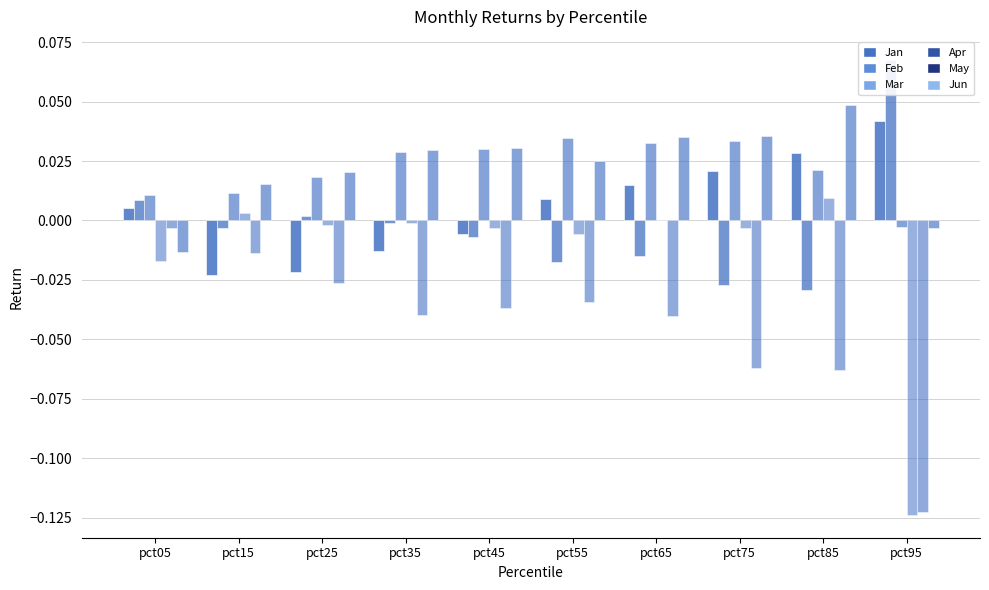

How many series are shown in this chart?

6